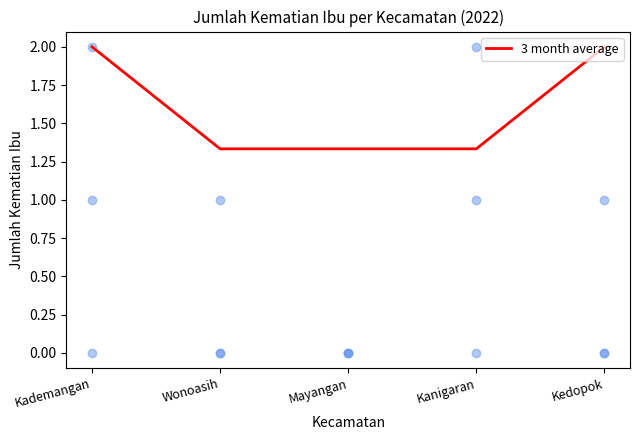

Between Mayangan and Kedopok, which is larger?

Kedopok